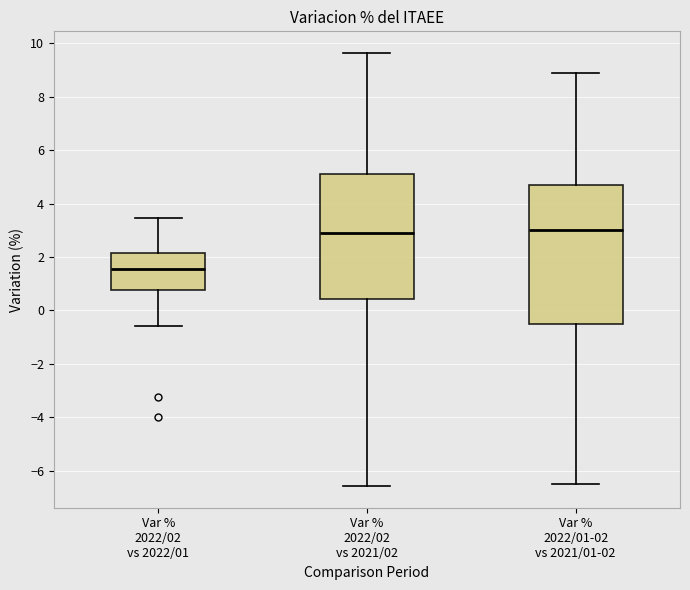

Reading left to right, read every box against the y-axis: the position of its median line, the range the box covers, and the ends of its whiskers. The values are not printed on the chart, so give them approximately, as read against the axis.

Var % 2022/02 vs 2022/01: median 1.6, box 0.8 to 2.2, whiskers -0.6 to 3.4
Var % 2022/02 vs 2021/02: median 2.8, box 0.4 to 5.2, whiskers -6.6 to 9.6
Var % 2022/01-02 vs 2021/01-02: median 3.0, box -0.6 to 4.8, whiskers -6.4 to 8.8